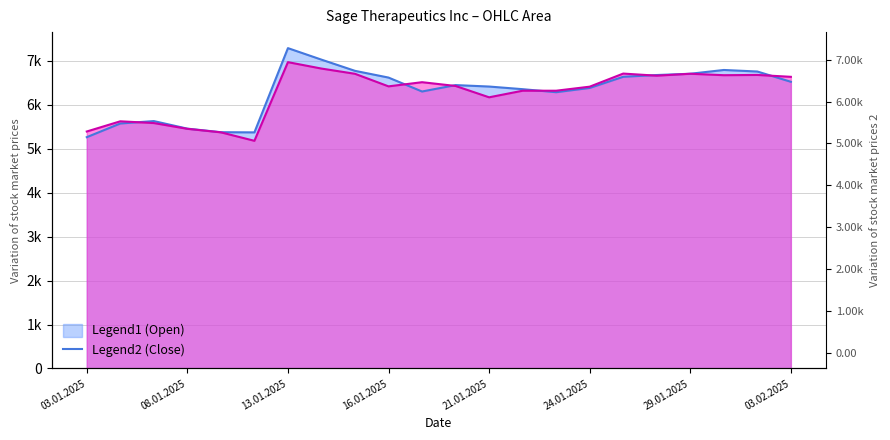

How many times do Close and Open cross each other?

6